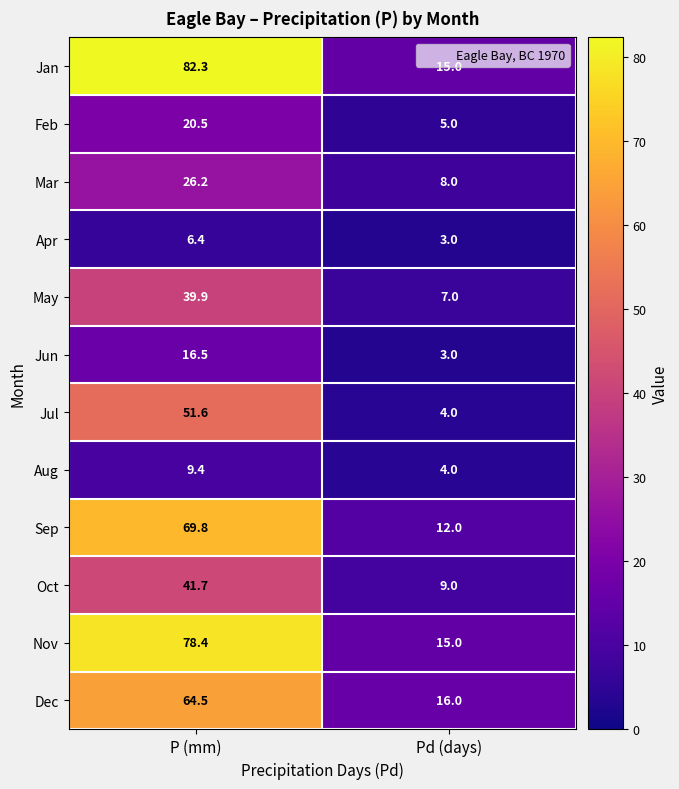

Which series has the largest total across all categories?

Jan